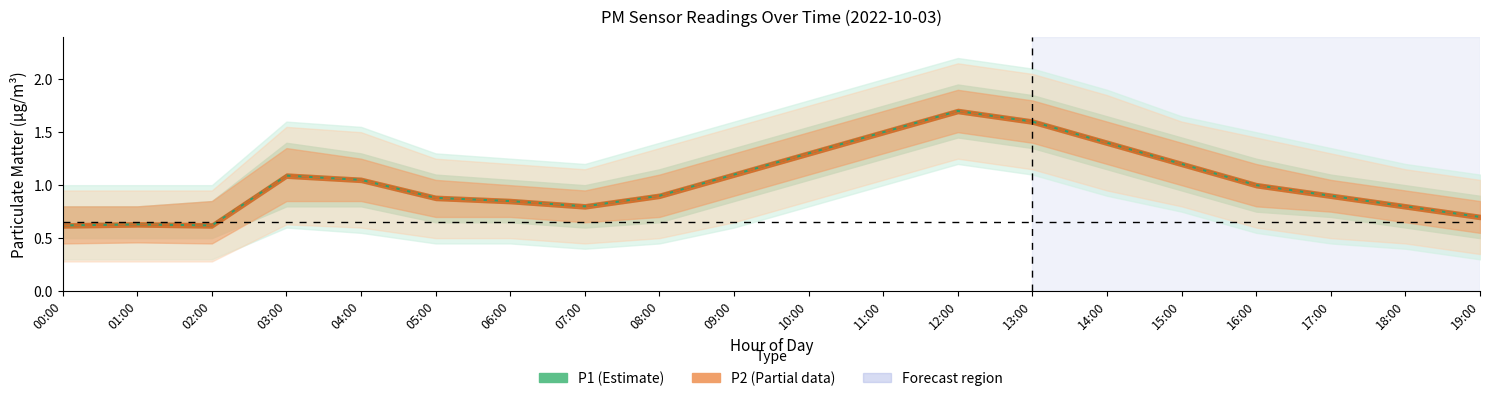

Reading left to right, list all the values displayed in this chart.

P1 (Estimate): 0.6	0.6	0.6	1.1	1.1	0.9	0.8	0.8	0.9	1.1	1.3	1.5	1.7	1.6	1.4	1.2	1.0	0.9	0.8	0.7
P2 (Partial): 0.6	0.6	0.6	1.1	1.1	0.9	0.8	0.8	0.9	1.1	1.3	1.5	1.7	1.6	1.4	1.2	1.0	0.9	0.8	0.7